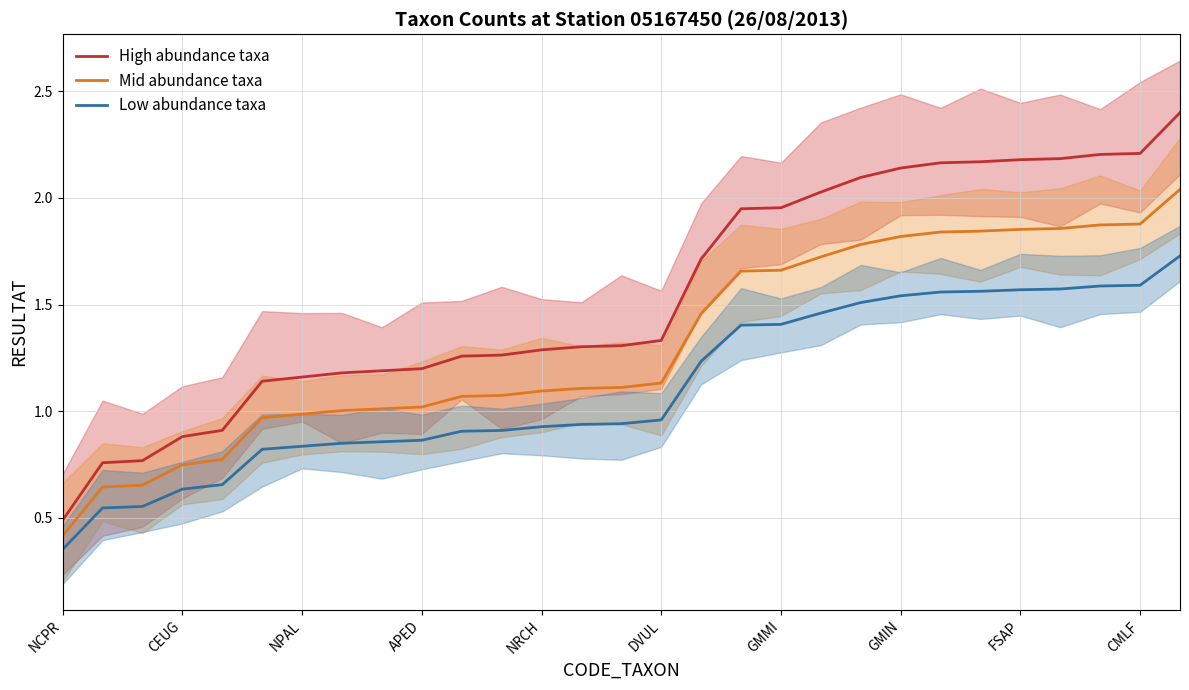

What are all the series names shown in the legend?

High abundance taxa, Mid abundance taxa, Low abundance taxa